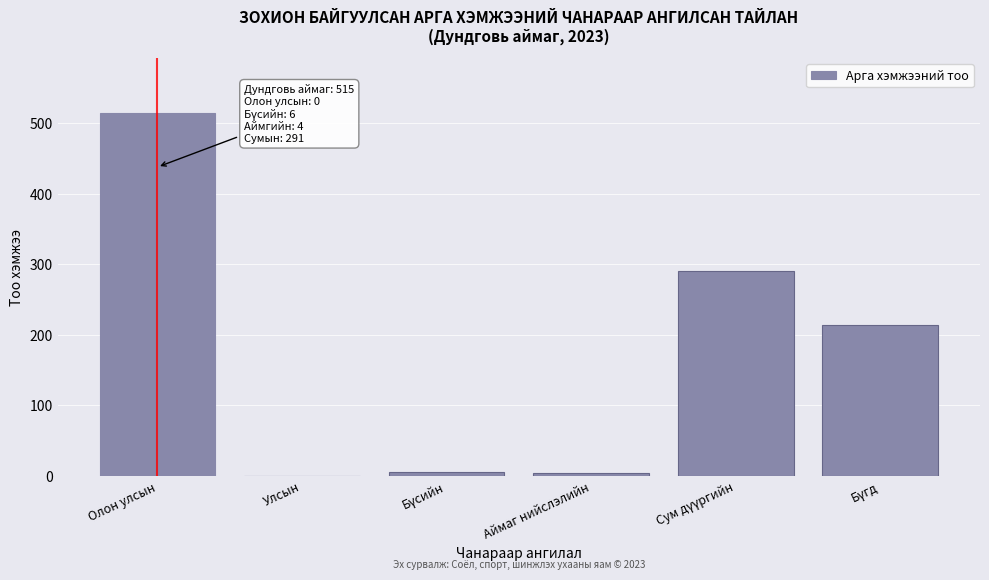

At which category does the chart reach its peak across all series?

Олон улсын